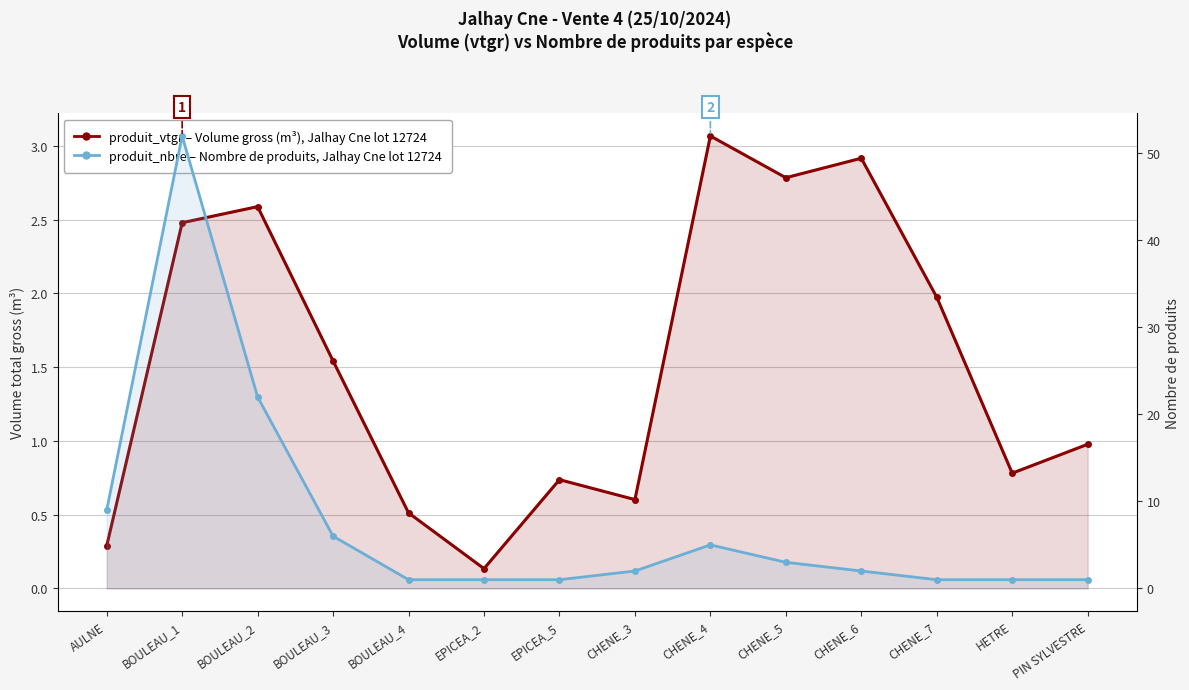

Count the number of data series in this chart.

2